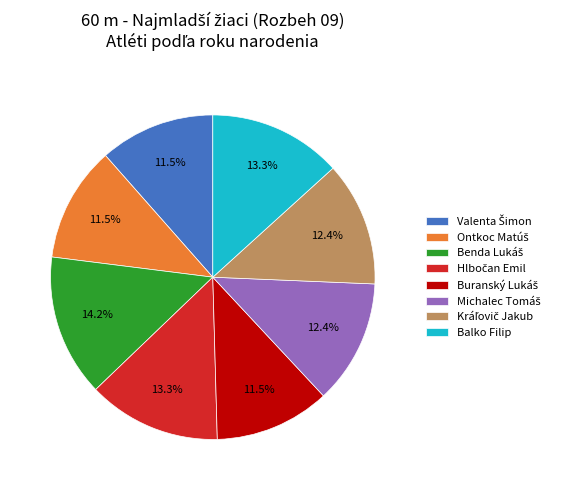

What percentage is NOT represented by Balko Filip?

86.7%